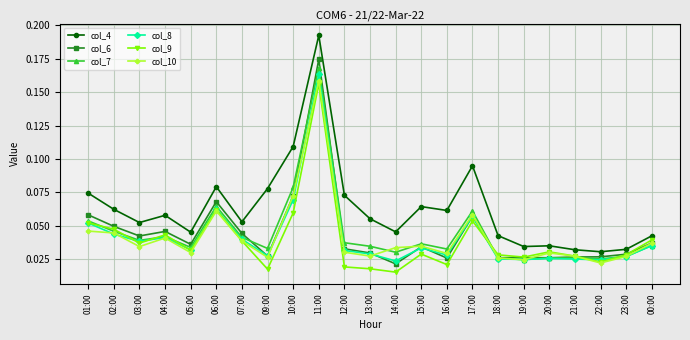

True or false: col_7 has more than 2 points higher than both neighbors.

True